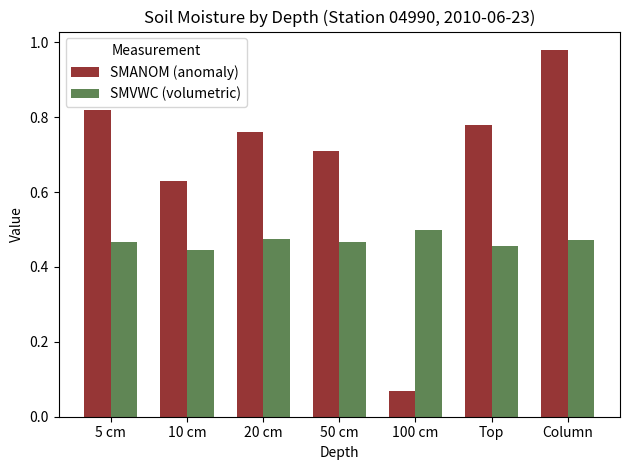

The value of SMANOM (anomaly) at 10 cm is 0.8. True or false?

False